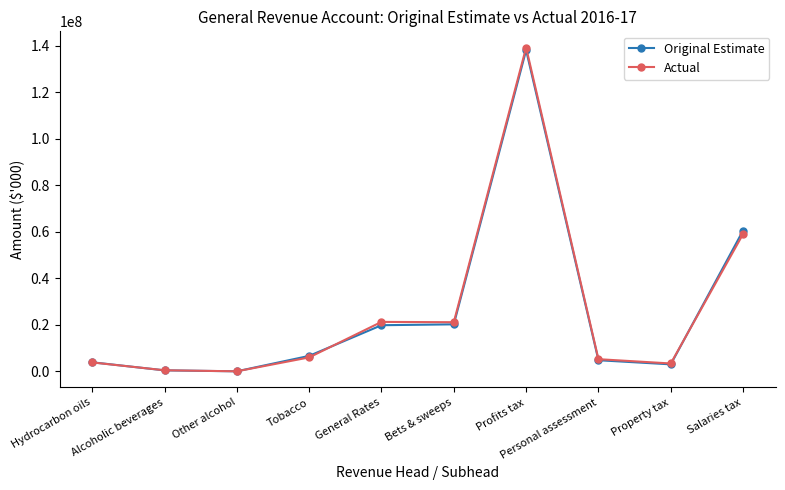

What position from the right is Property tax?

2